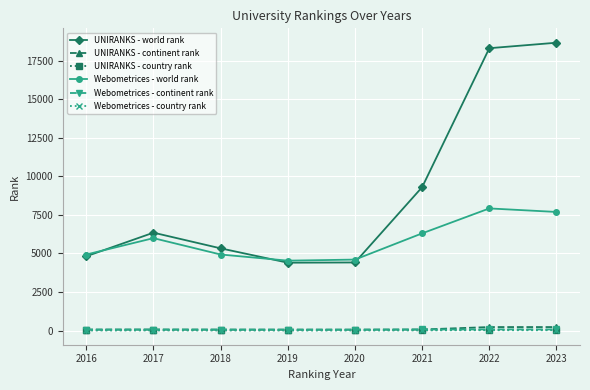

True or false: UNIRANKS - world rank and UNIRANKS - country rank cross at least once.

False